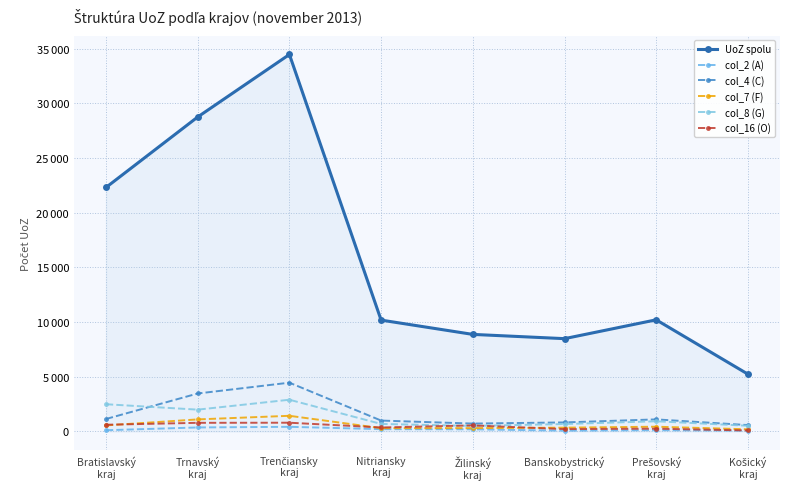

What is the label of the 6th point from the left?

Banskobystrický
kraj